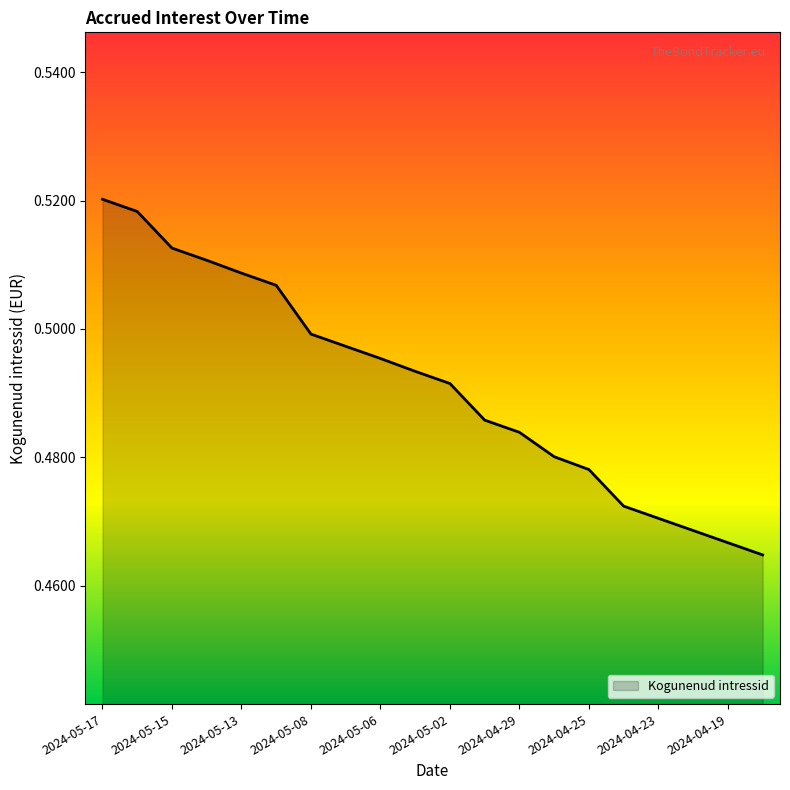

Rank the categories by value from lowest to highest.

2024-04-18, 2024-04-19, 2024-04-22, 2024-04-23, 2024-04-24, 2024-04-25, 2024-04-26, 2024-04-29, 2024-04-30, 2024-05-02, 2024-05-03, 2024-05-06, 2024-05-07, 2024-05-08, 2024-05-10, 2024-05-13, 2024-05-14, 2024-05-15, 2024-05-16, 2024-05-17